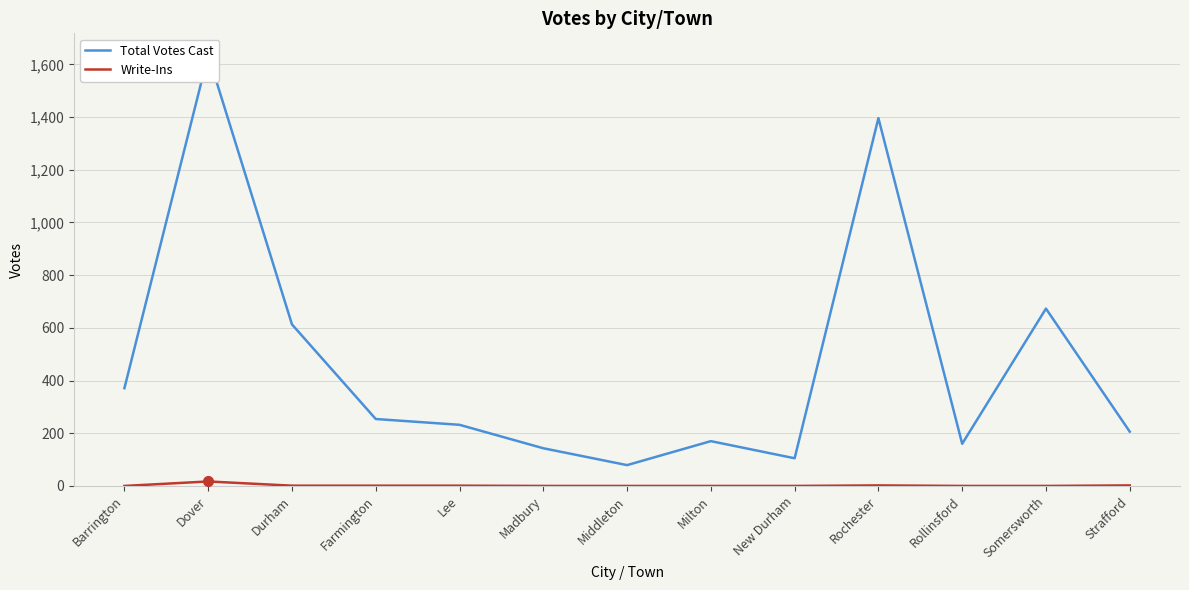

Between Milton and Somersworth, which series saw the biggest shift?

Total Votes Cast